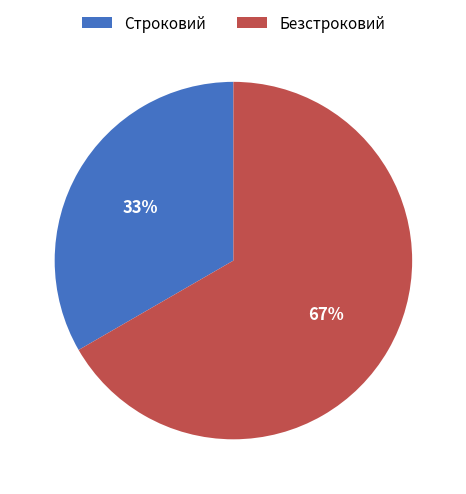

What is the ratio of the value at Строковий to the value at Безстроковий?

0.5